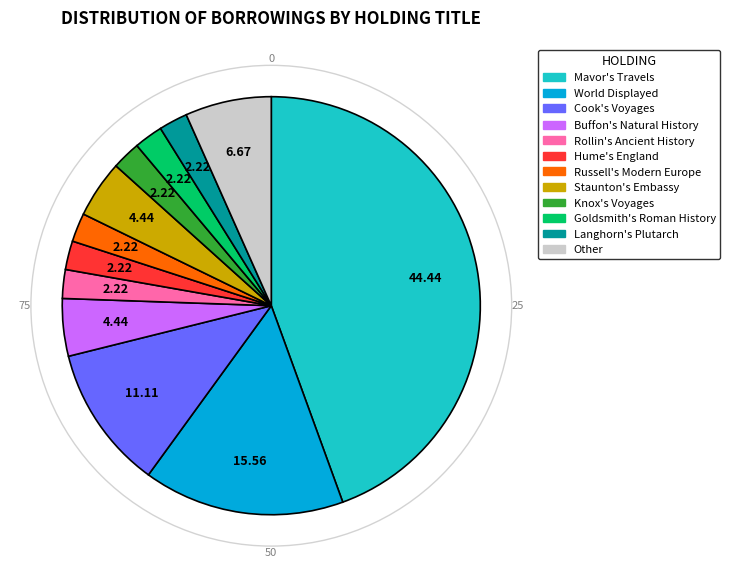

Which slice is the largest?

Mavor's Travels